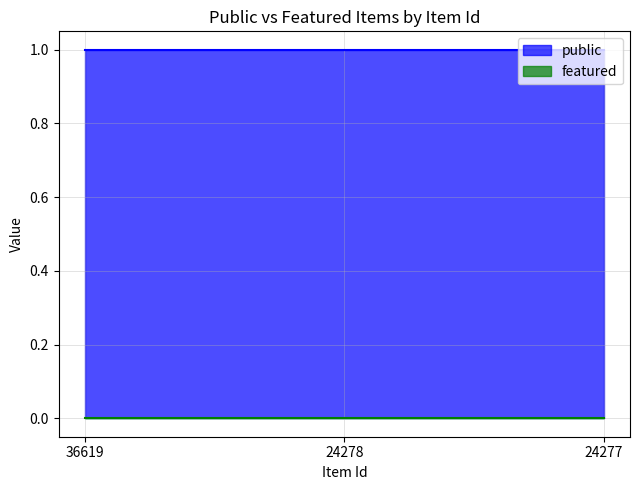

At which category is the sum across all series the highest?

36619